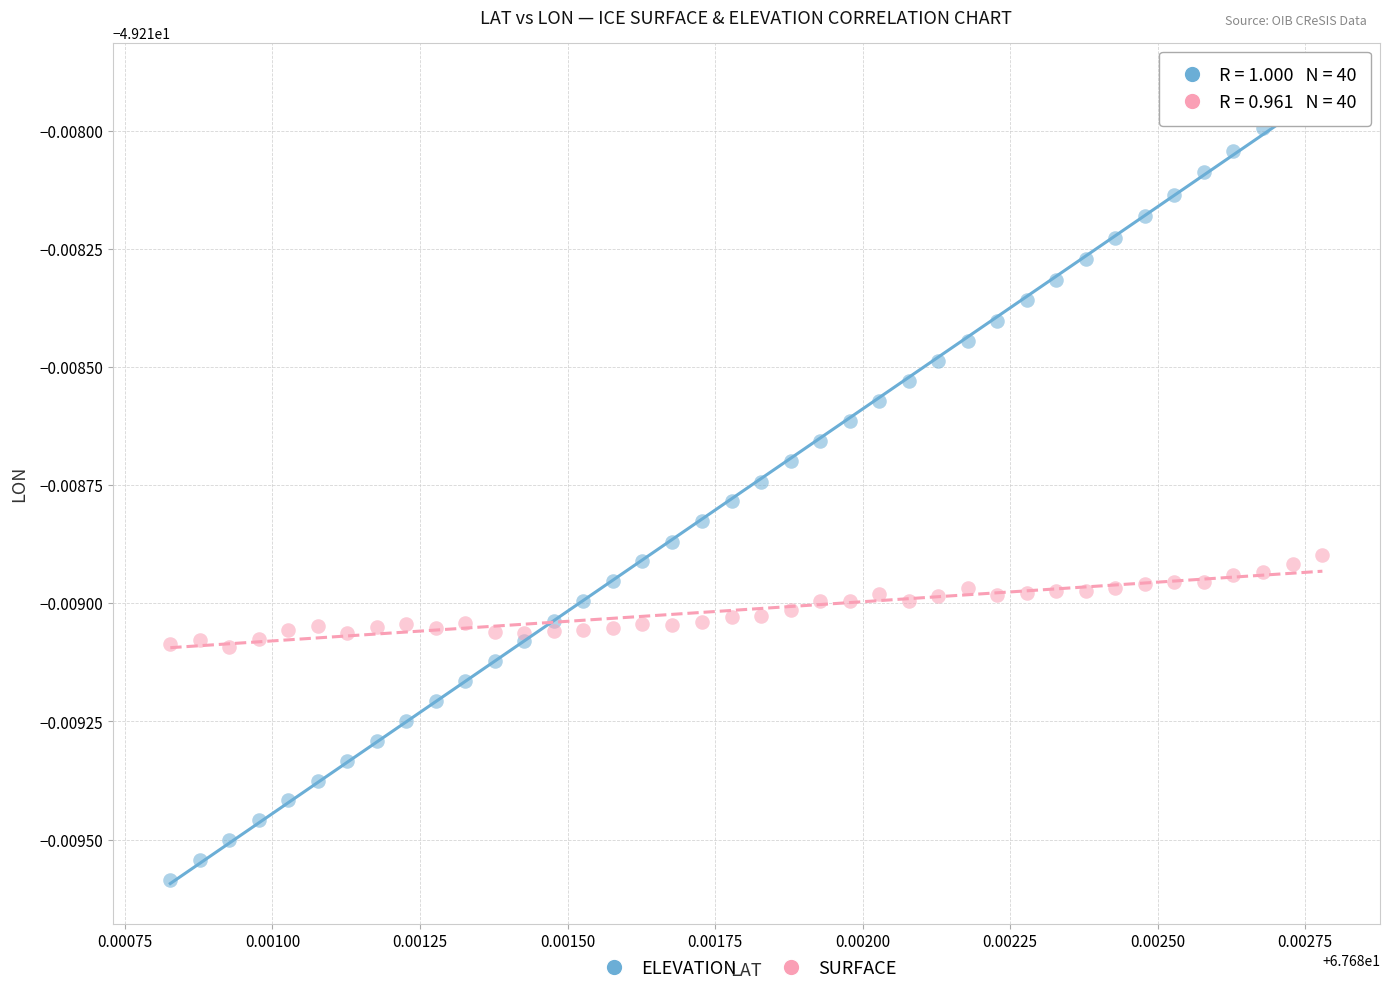

Which series has the largest Y range (max minus min)?

ELEVATION